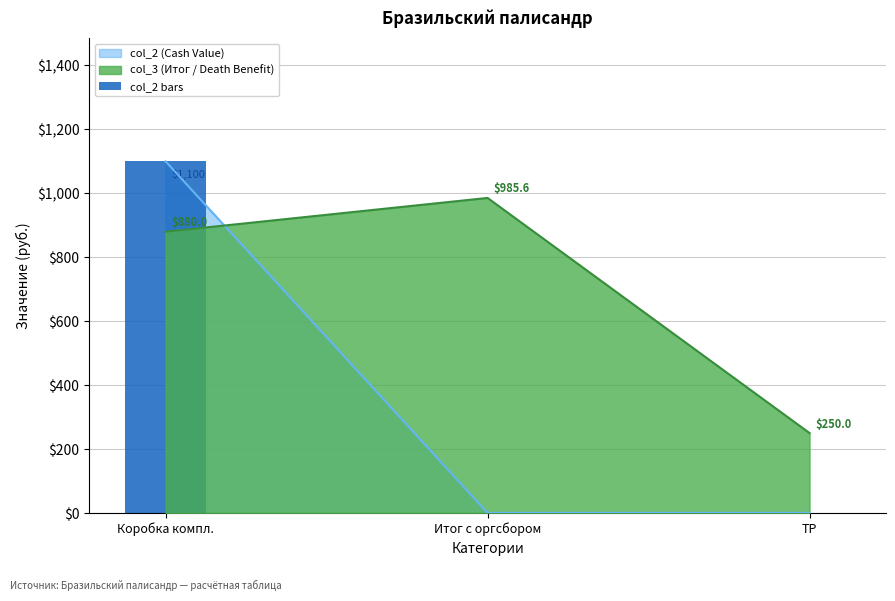

Rank the categories by value from highest to lowest.

Коробка компл., Итог с оргсбором, ТР